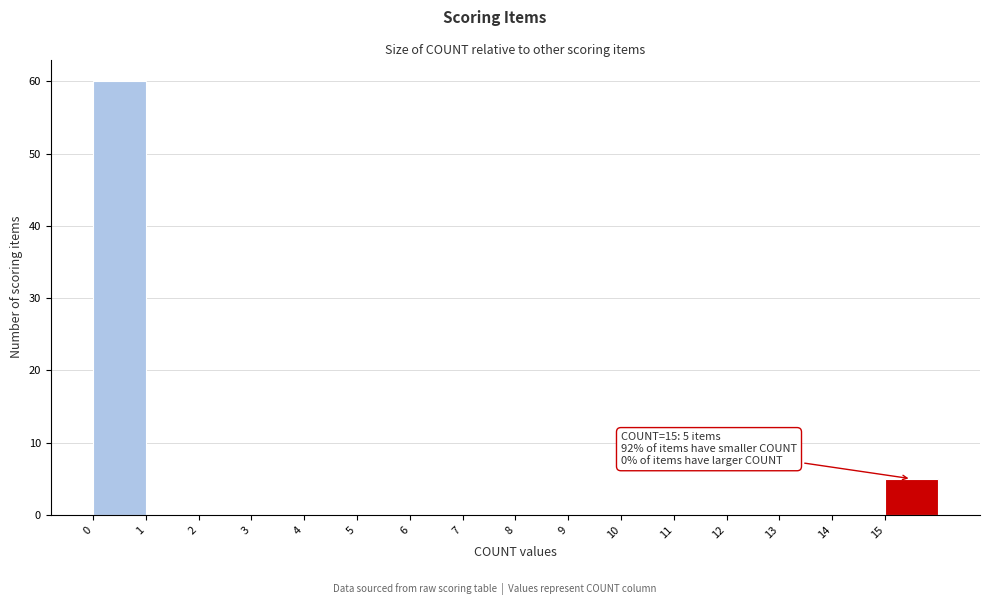

Which range on the x-axis has the tallest bar?

0 to 1